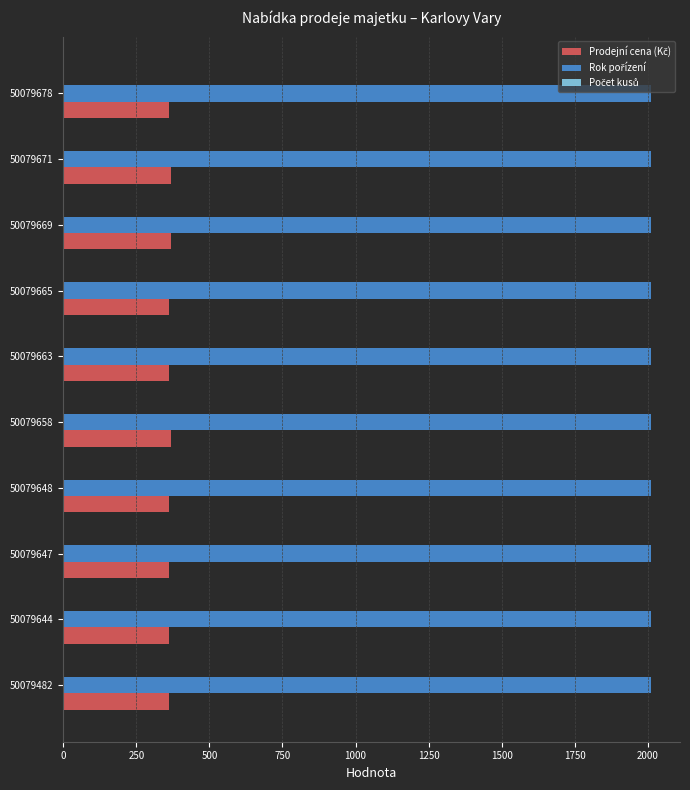

What is the minimum value for Počet kusů?

0.2